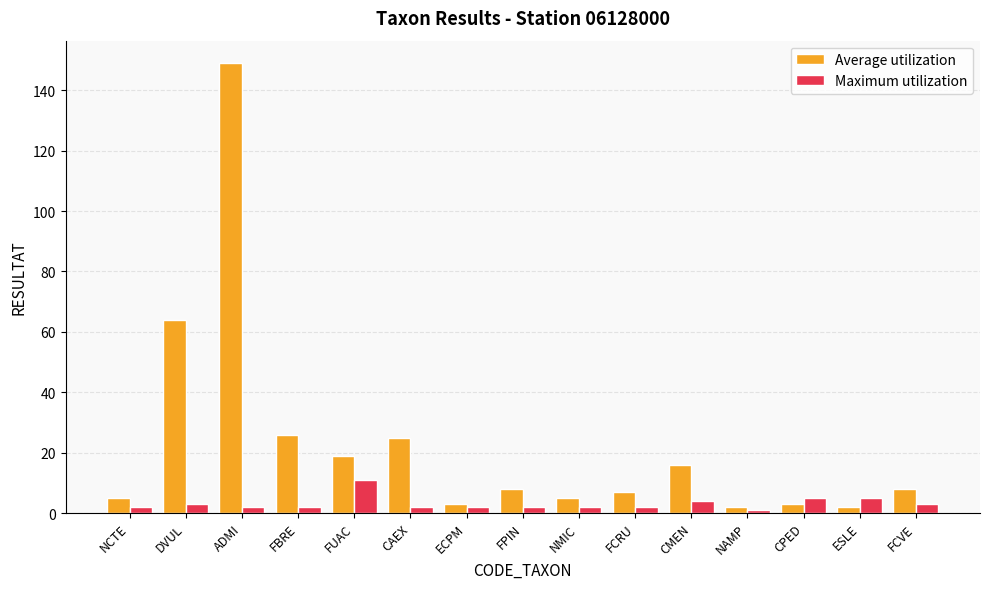

What is the label of the 4th bar from the right?

NAMP